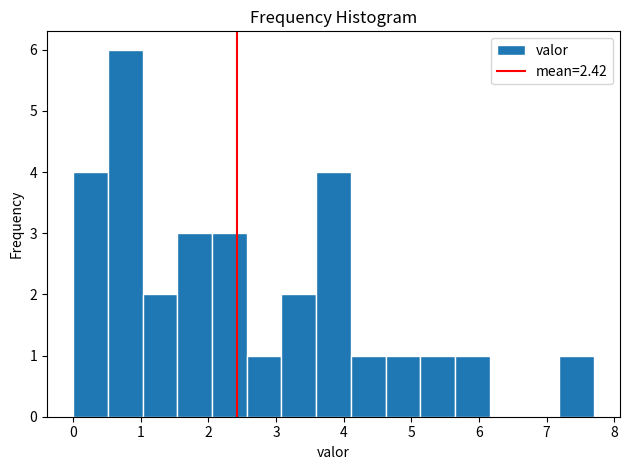

Which range on the x-axis has the tallest bar?

0.5 to 1.0